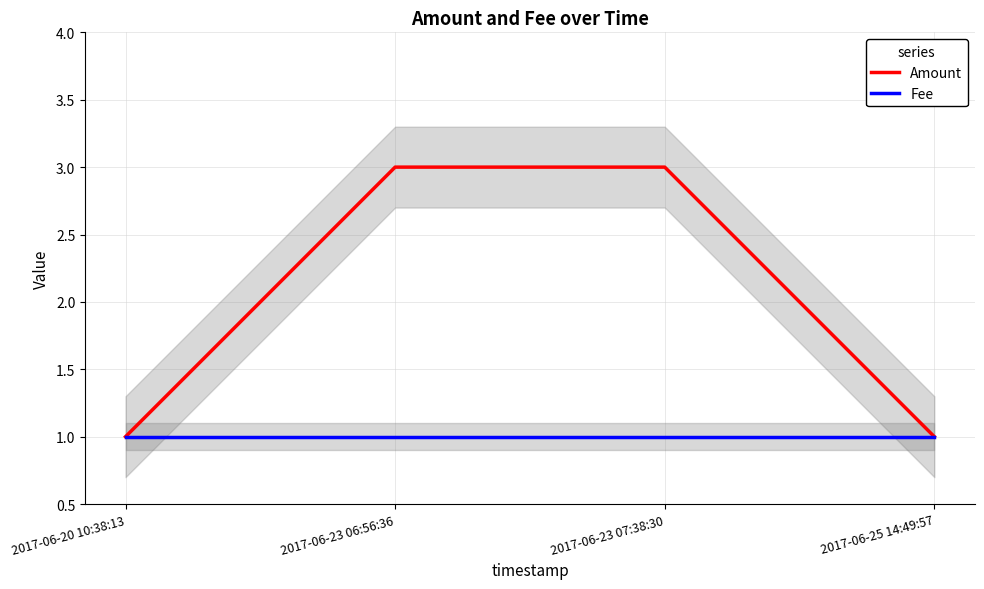

The Amount series shows 3 at 2017-06-23 06:56:36. True or false?

True